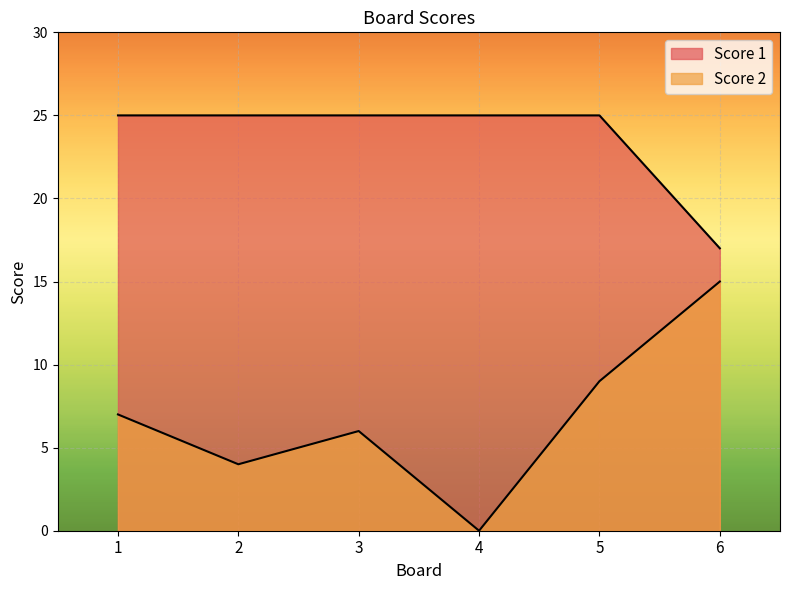

What is the difference between the maximum and minimum values in the Score 1 series?

8